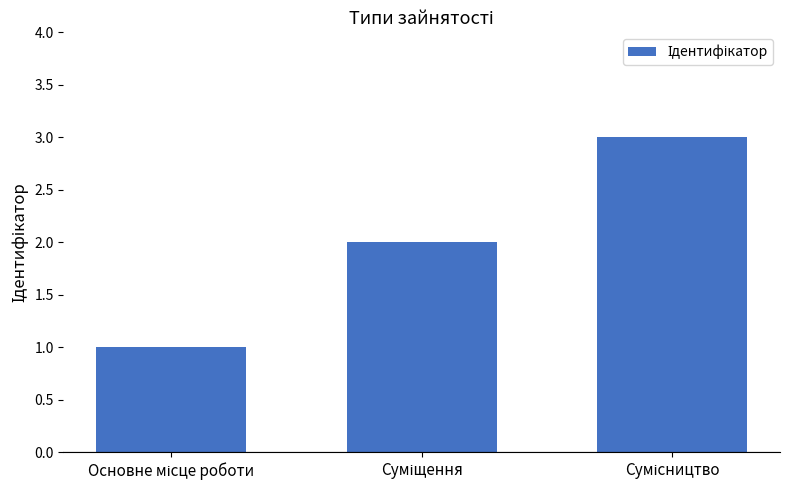

What is the sum of all values?

6